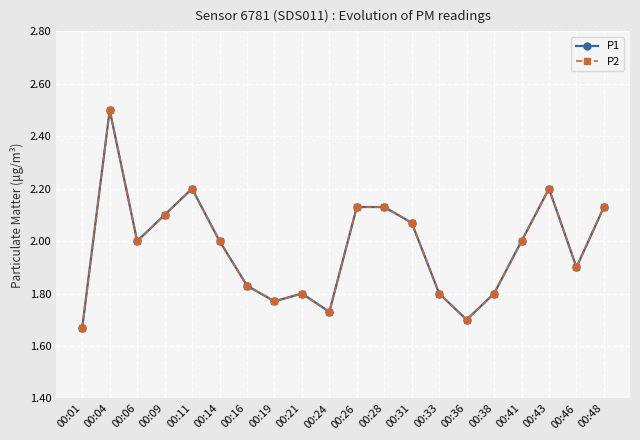

Which label corresponds to the smallest value in the chart?

00:01